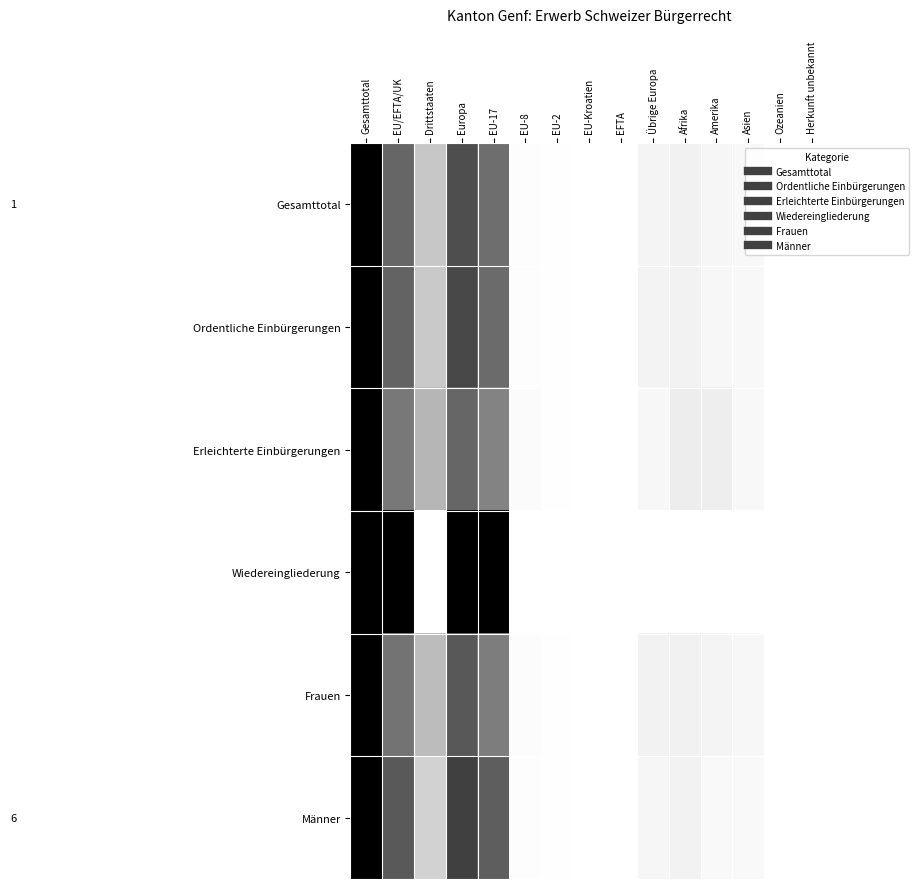

Which label corresponds to the smallest value in the chart?

EFTA